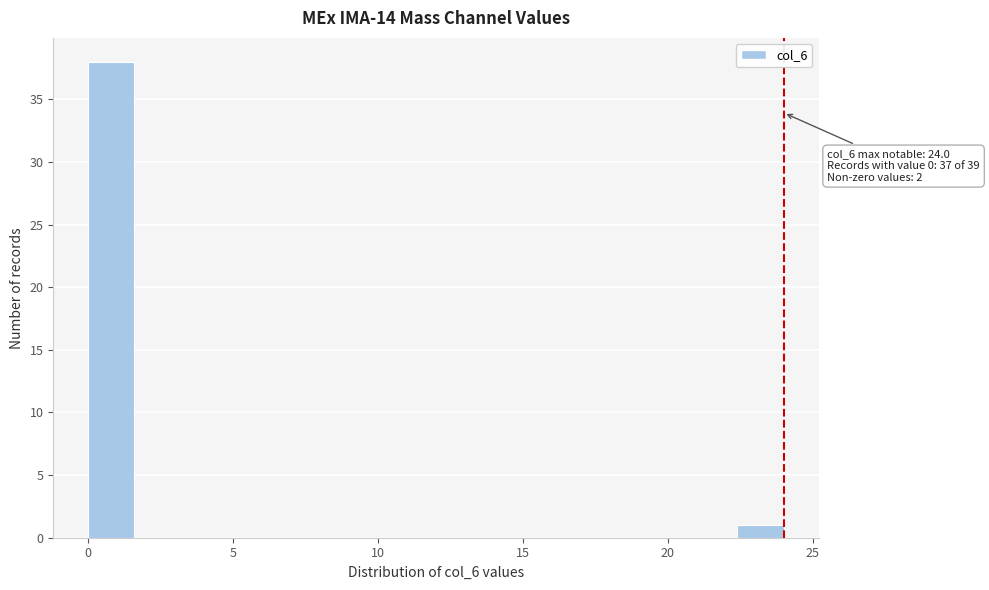

Read against the x-axis, roughly where is the centre of the tallest bar?

1.0